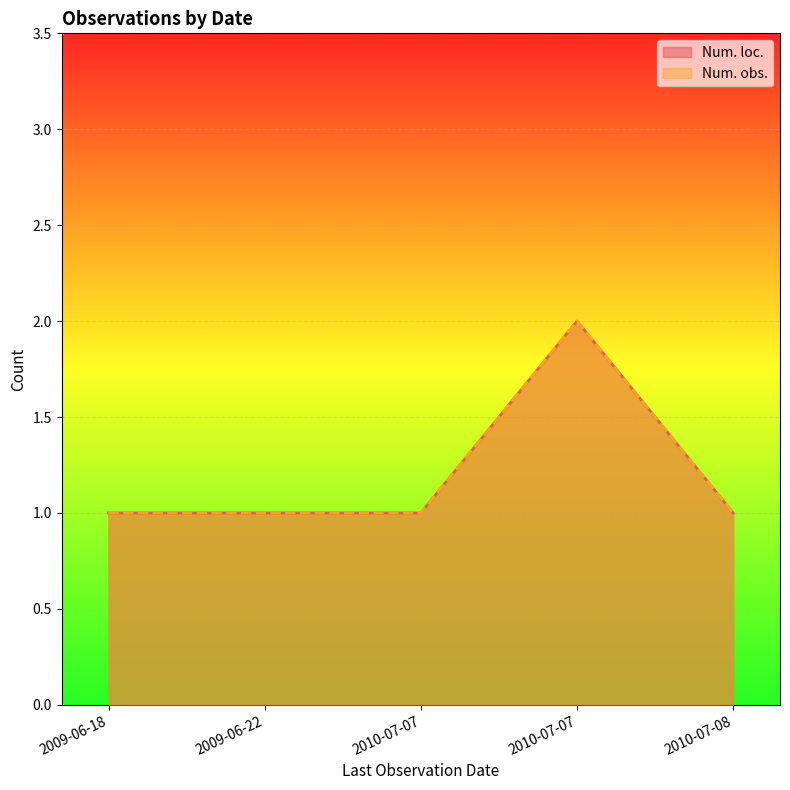

What is the total value across all series at 2010-07-08?

2